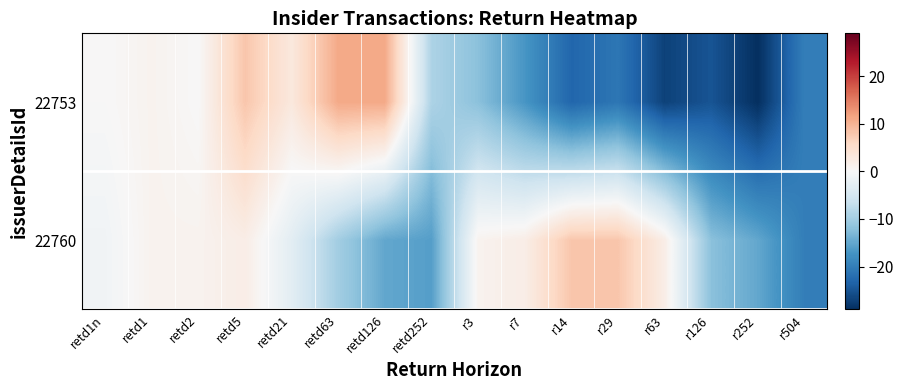

Which has a higher value, r29 or r3?

r29